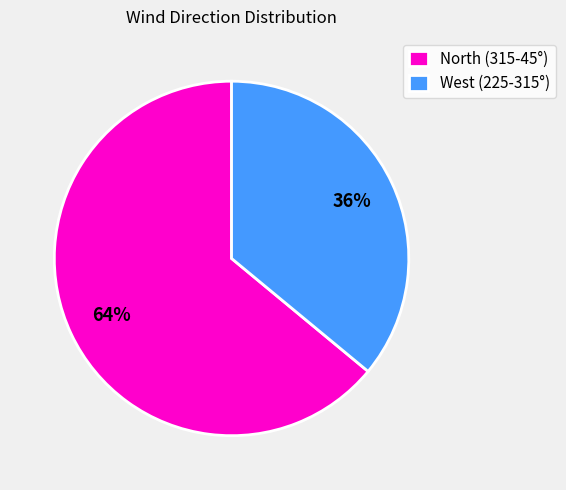

What is the largest slice in the pie chart?

North (315-45°)